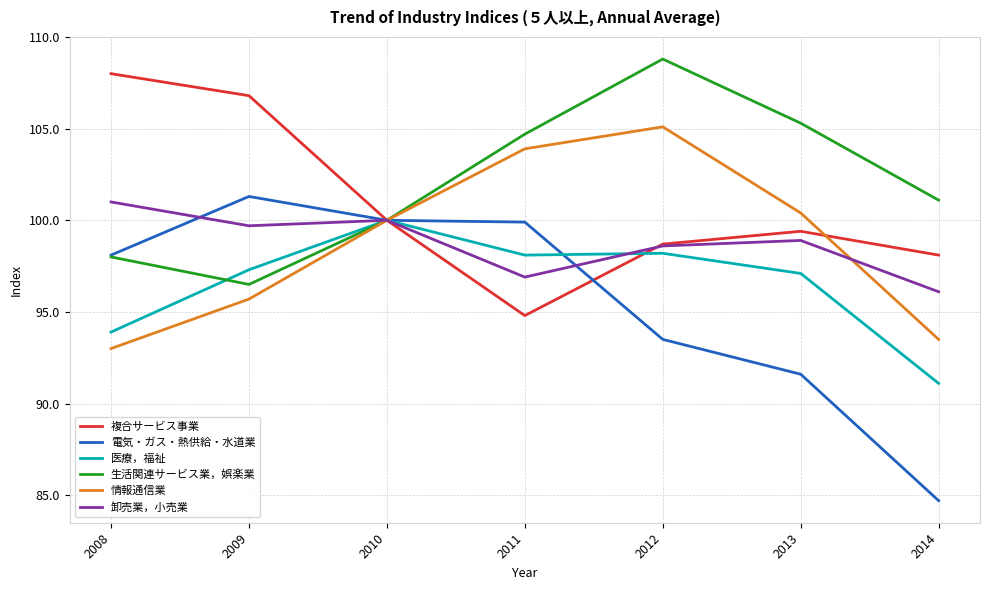

True or false: 複合サービス事業 and 電気・ガス・熱供給・水道業 cross at least once.

True